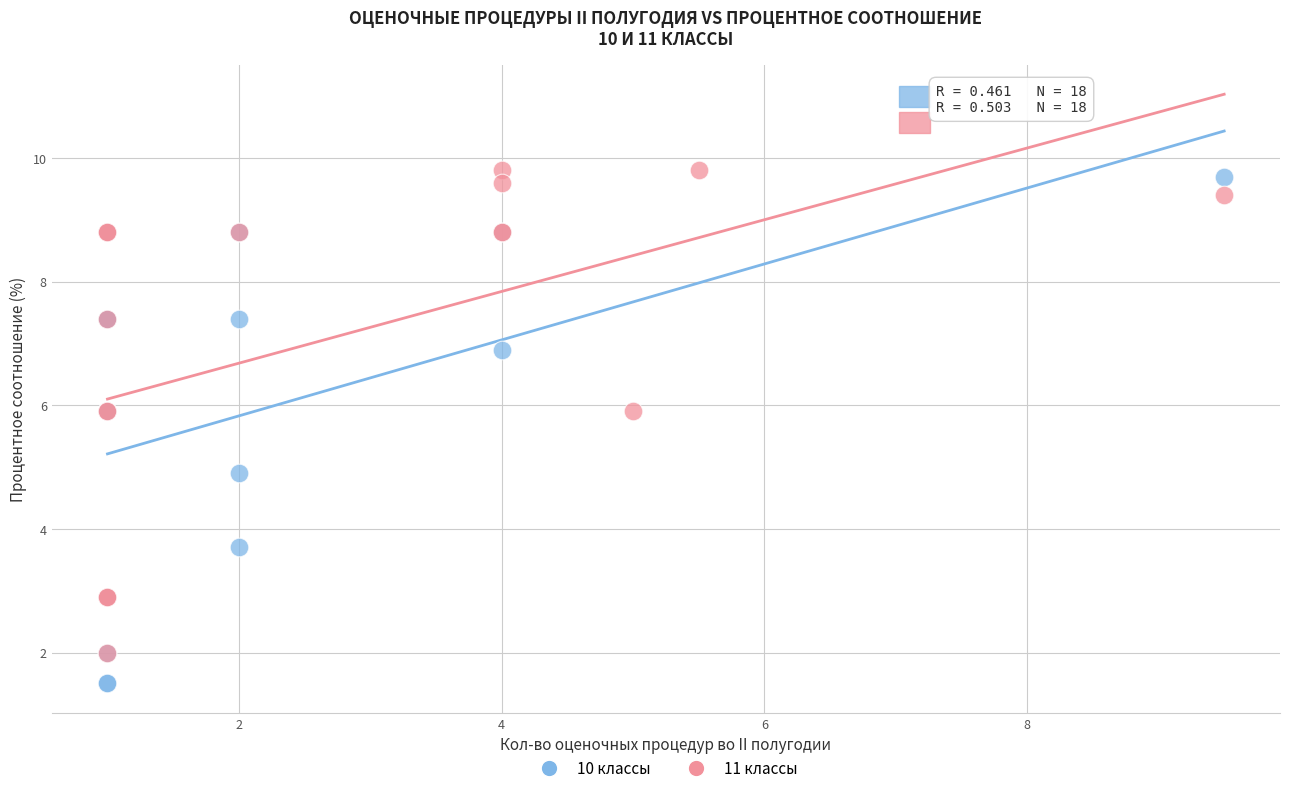

What are all the series names shown in the legend?

10 классы, 11 классы